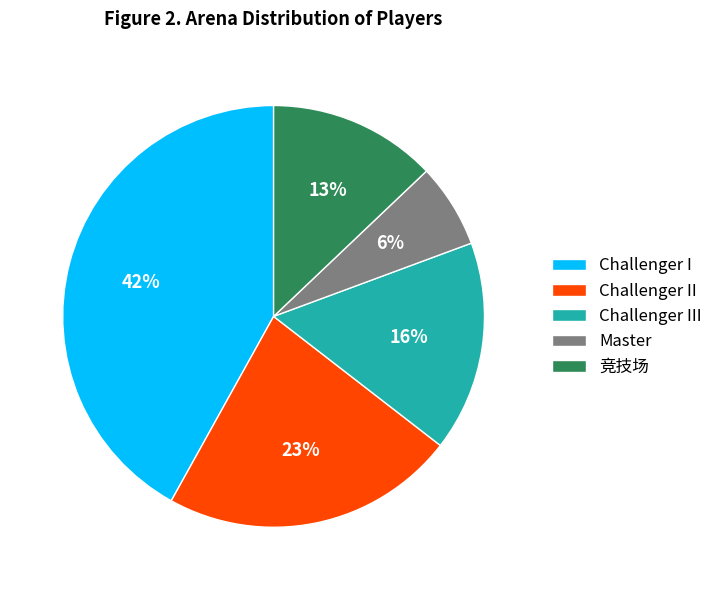

The 竞技场 slice represents 1% of the pie. True or false?

False